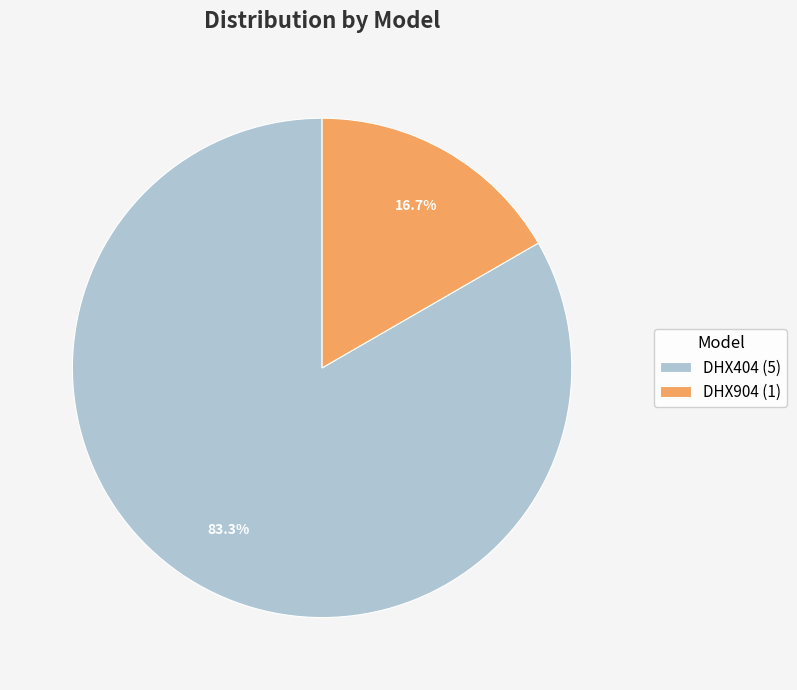

What is the largest slice in the pie chart?

DHX404